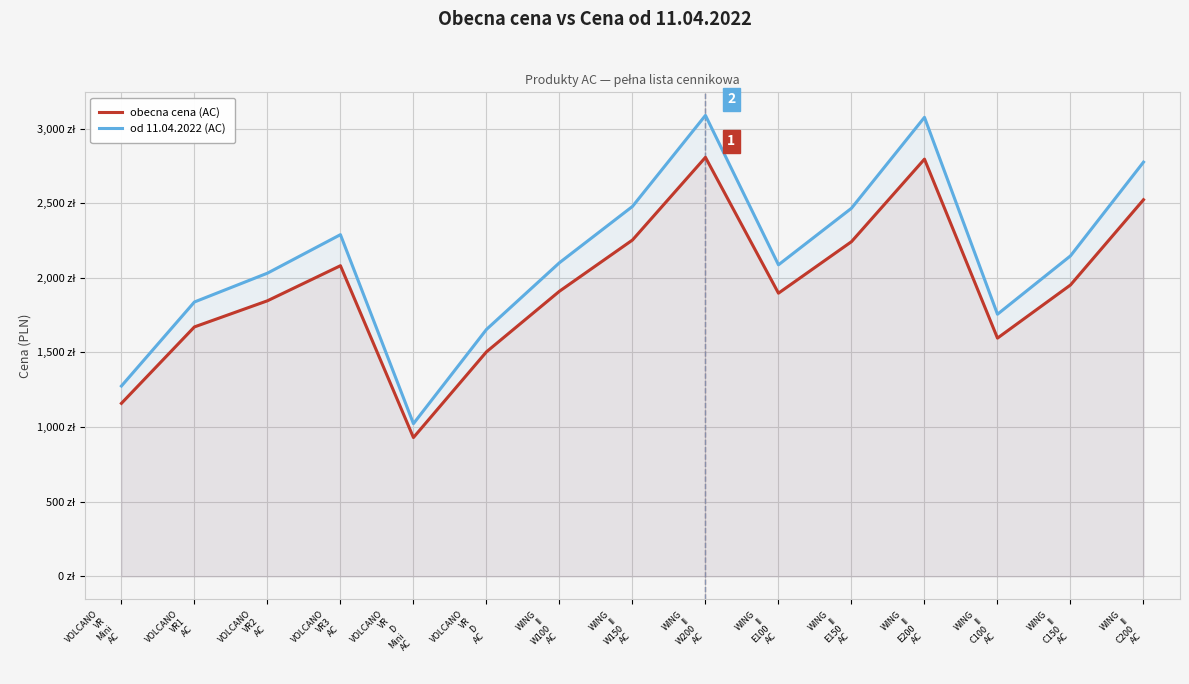

List the series in order of their overall mean, lowest first.

obecna cena (AC), od 11.04.2022 (AC)